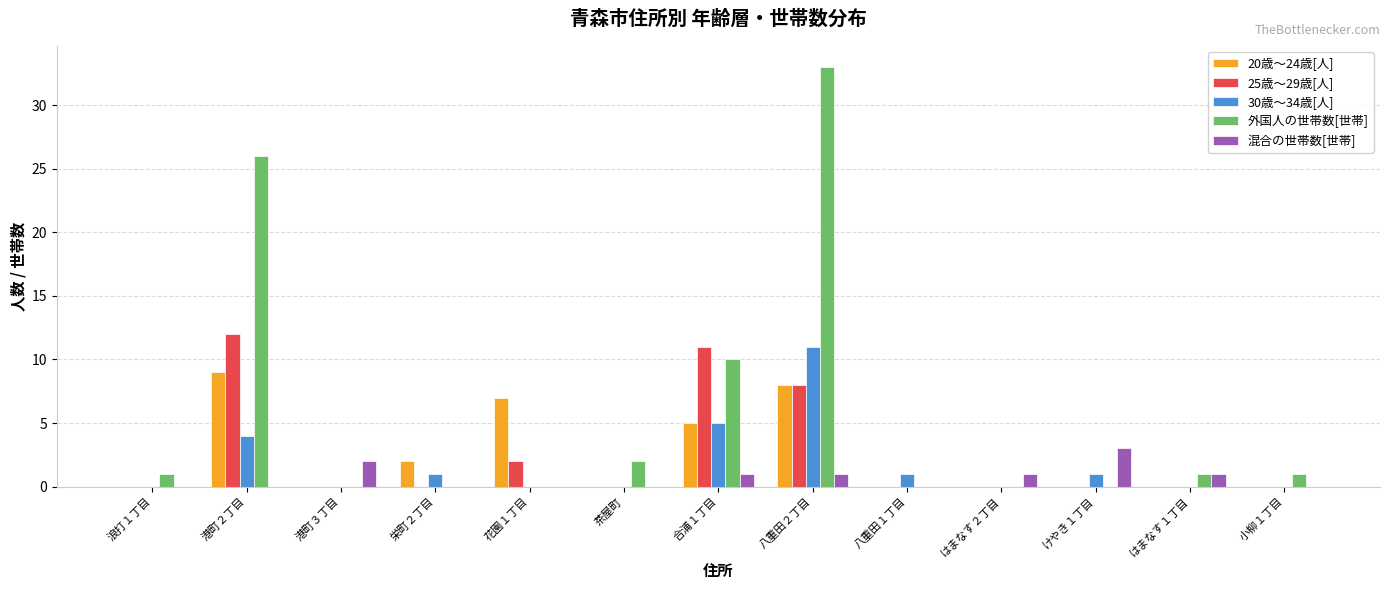

Reading right to left, transcribe all the data shown in this chart.

20歳～24歳[人]: 0	0	0	0	0	8	5	0	7	2	0	9	0
25歳～29歳[人]: 0	0	0	0	0	8	11	0	2	0	0	12	0
30歳～34歳[人]: 0	0	1	0	1	11	5	0	0	1	0	4	0
外国人の世帯数[世帯]: 1	1	0	0	0	33	10	2	0	0	0	26	1
混合の世帯数[世帯]: 0	1	3	1	0	1	1	0	0	0	2	0	0